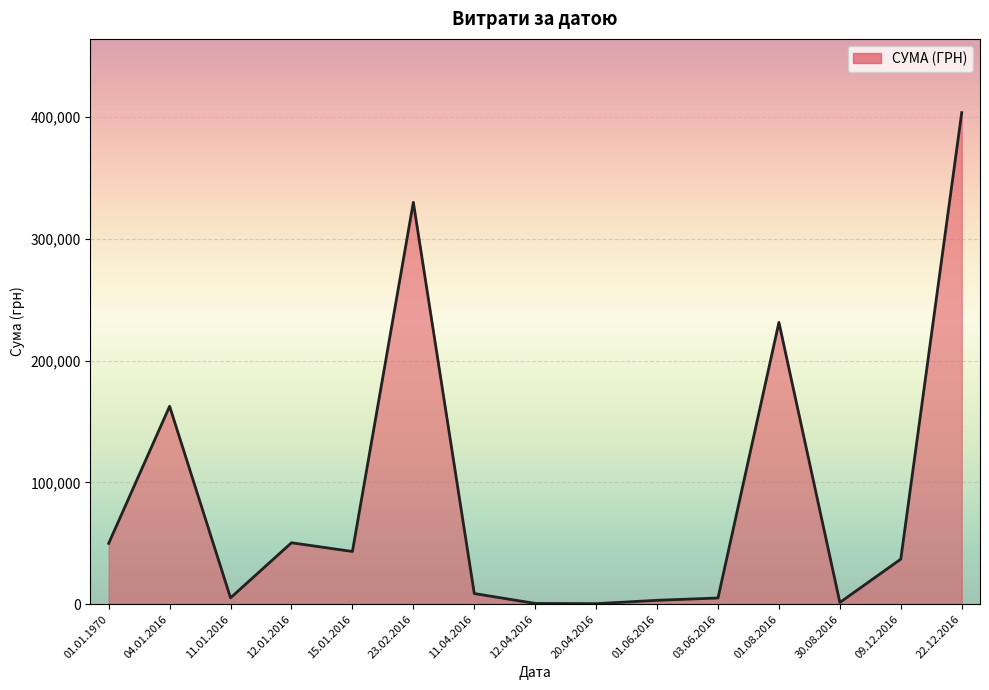

What is the maximum value shown in the chart?

403612.2